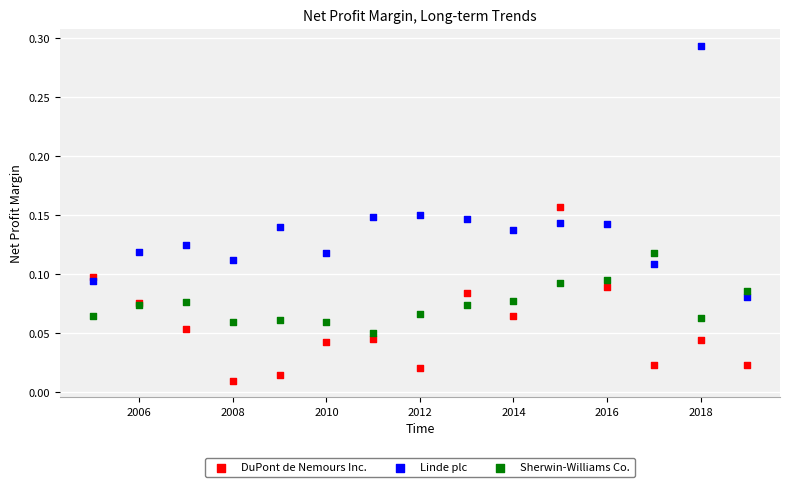

What are all the series names shown in the legend?

DuPont de Nemours Inc., Linde plc, Sherwin-Williams Co.